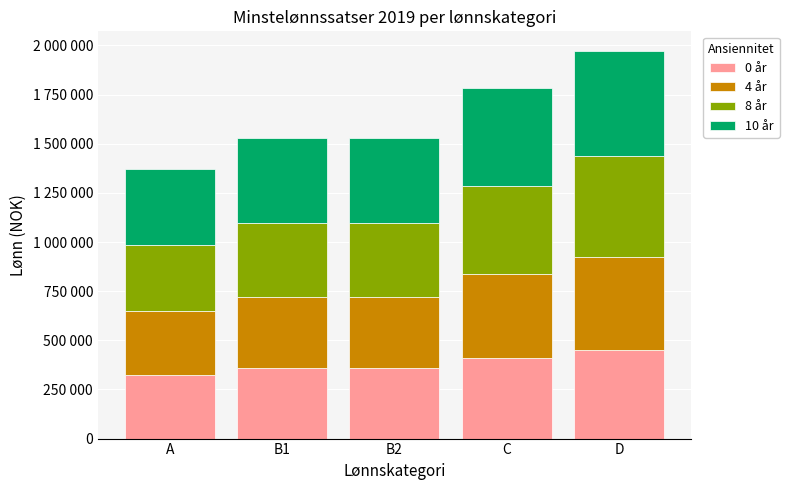

Rank the series at B1 from lowest to highest value.

0 år, 4 år, 8 år, 10 år